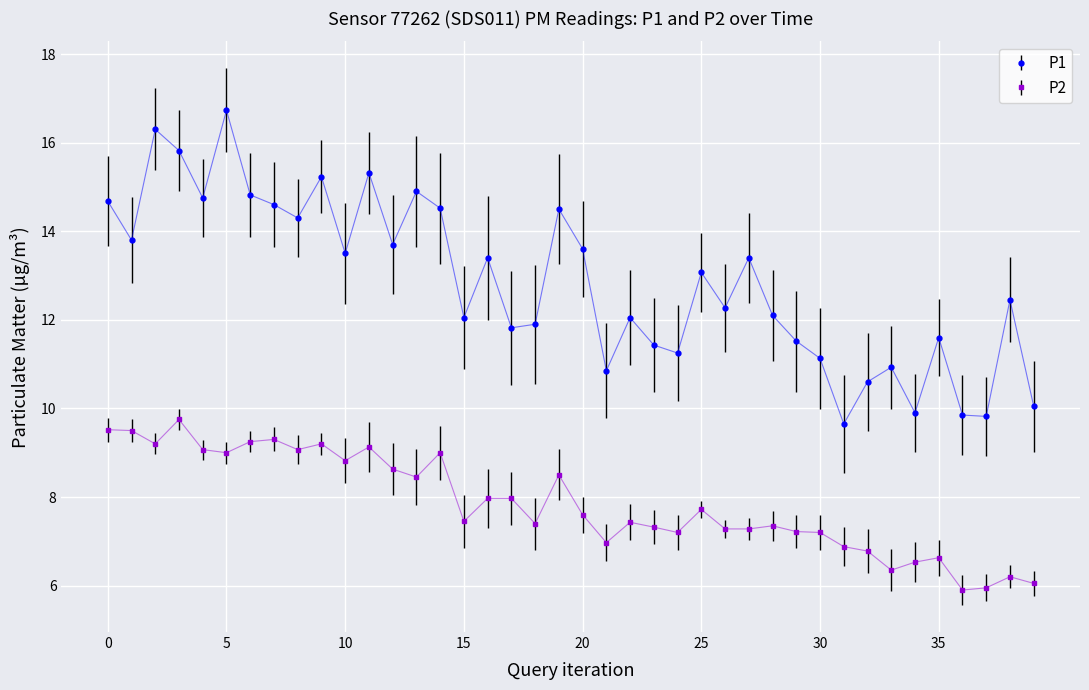

Rank the series by their maximum value, from lowest to highest.

P2, P1